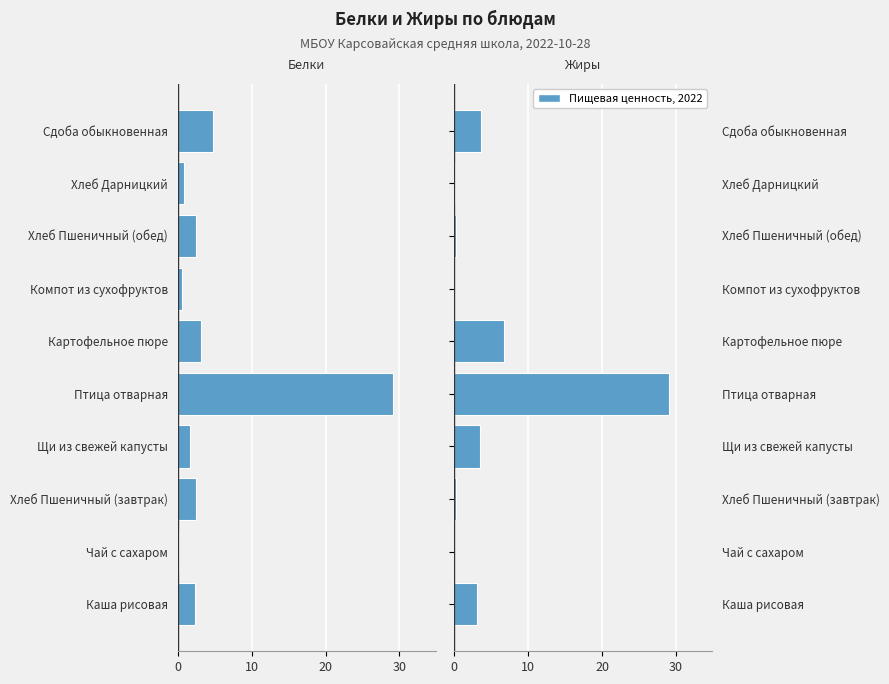

Which series has the largest total across all categories?

Жиры